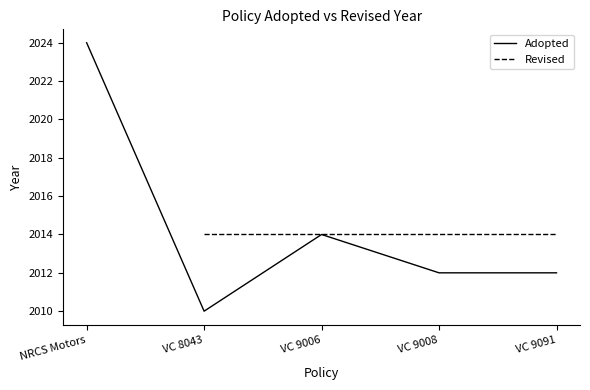

Where is the first local minimum?

VC 8043